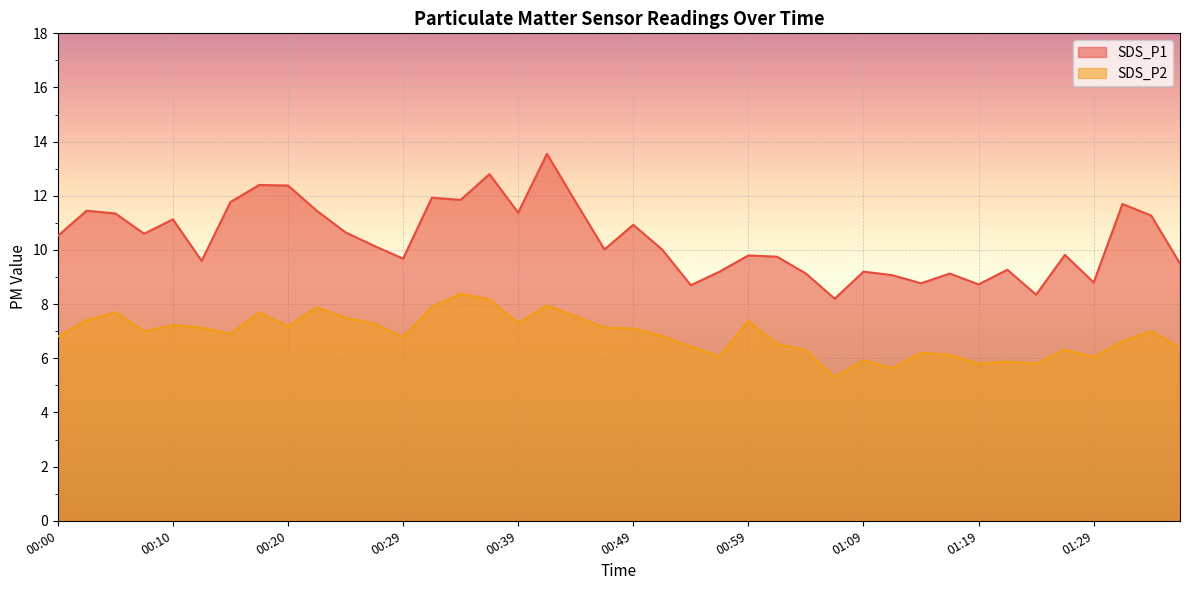

At which label does SDS_P2 reach its peak?

00:34